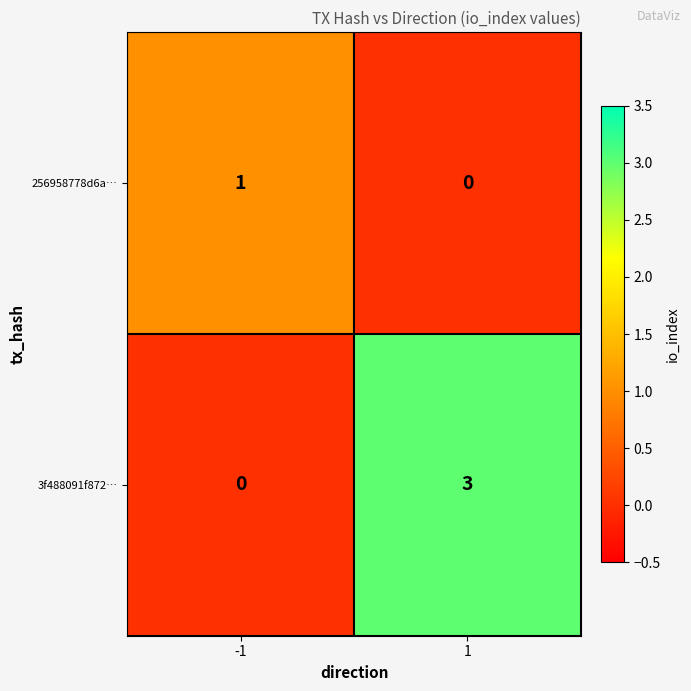

What is the greatest value displayed?

3